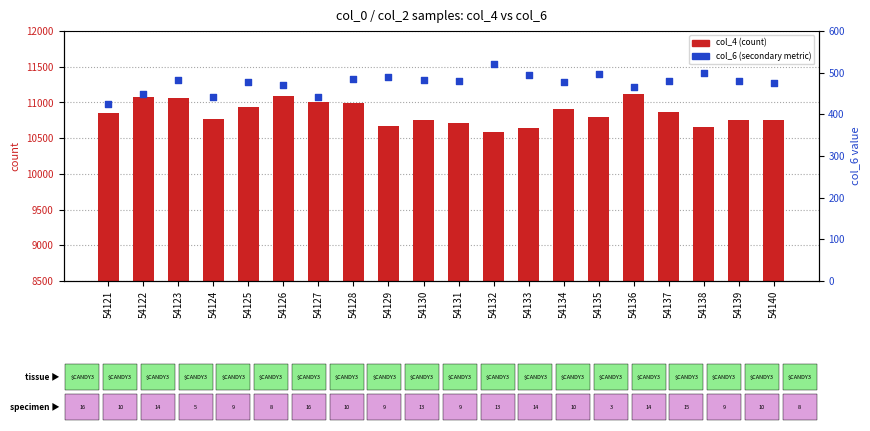

Which series contains the lowest Y value?

col_6 (secondary)